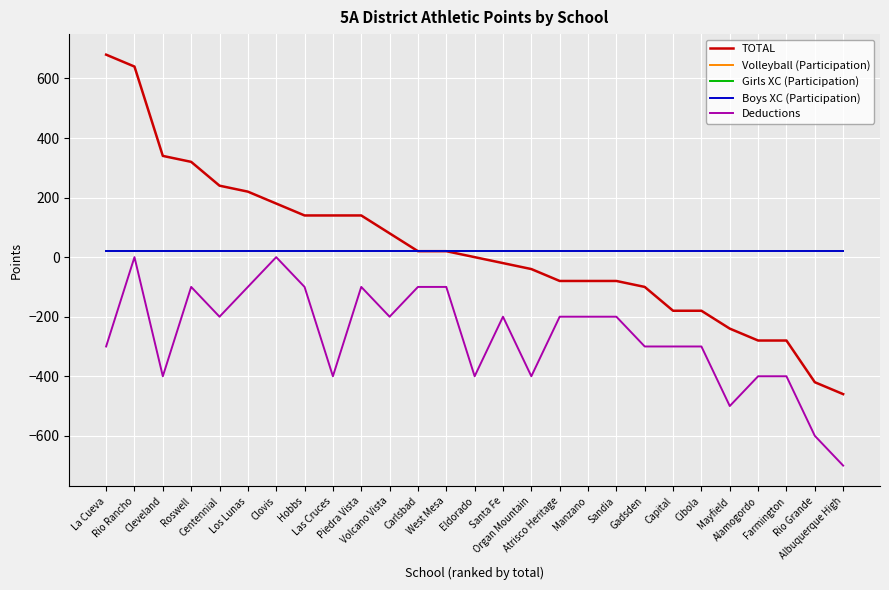

Is it true that Boys XC (Participation) equals 20 at Eldorado?

True